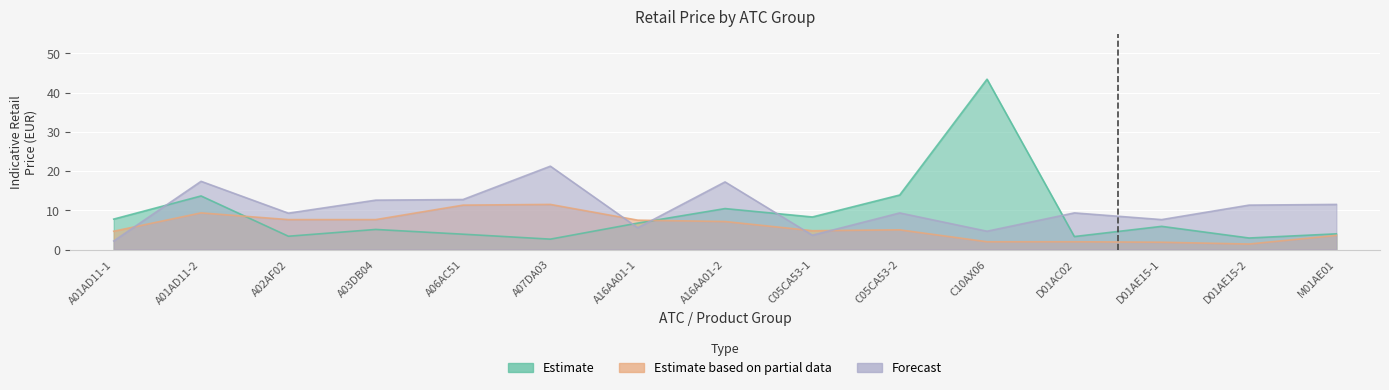

In Forecast, how many points are higher than both neighbors (excluding endpoints)?

5